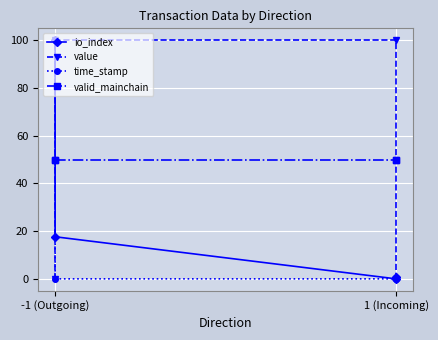

How many distinct data groups are displayed?

4